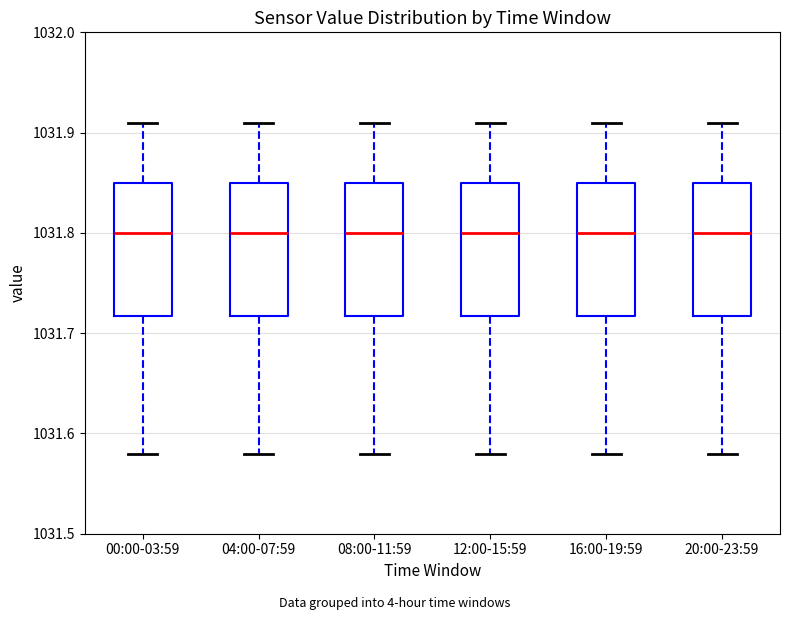

Reading left to right, transcribe this box plot: for each box, give where its median line is, the range the box spans, and where its two whiskers end, as read against the y-axis. The values are not printed on the chart, so give them approximately, as read against the axis.

00:00-03:59: median 1031.80, box 1031.72 to 1031.85, whiskers 1031.58 to 1031.91
04:00-07:59: median 1031.80, box 1031.72 to 1031.85, whiskers 1031.58 to 1031.91
08:00-11:59: median 1031.80, box 1031.72 to 1031.85, whiskers 1031.58 to 1031.91
12:00-15:59: median 1031.80, box 1031.72 to 1031.85, whiskers 1031.58 to 1031.91
16:00-19:59: median 1031.80, box 1031.72 to 1031.85, whiskers 1031.58 to 1031.91
20:00-23:59: median 1031.80, box 1031.72 to 1031.85, whiskers 1031.58 to 1031.91